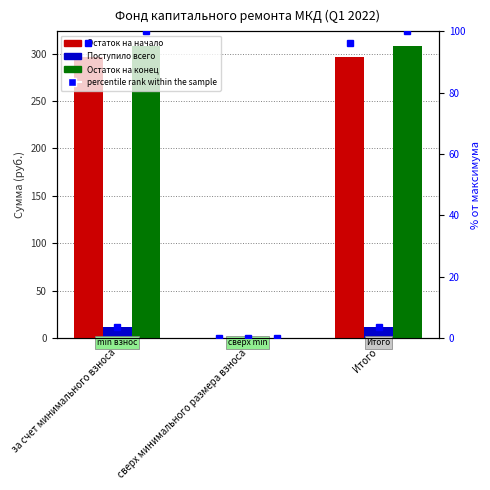

Count the number of data series in this chart.

3